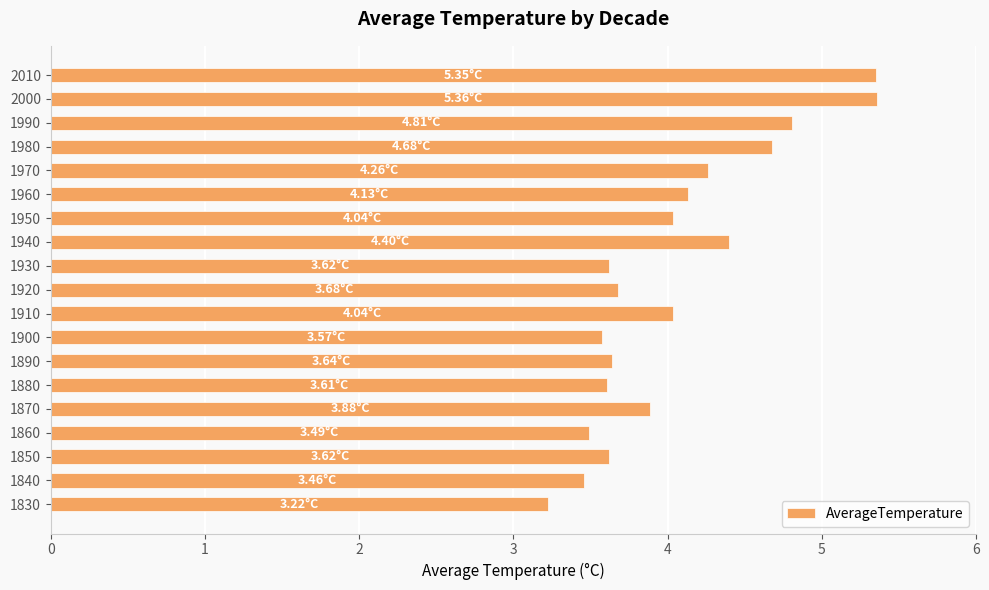

What is the maximum value shown in the chart?

5.4